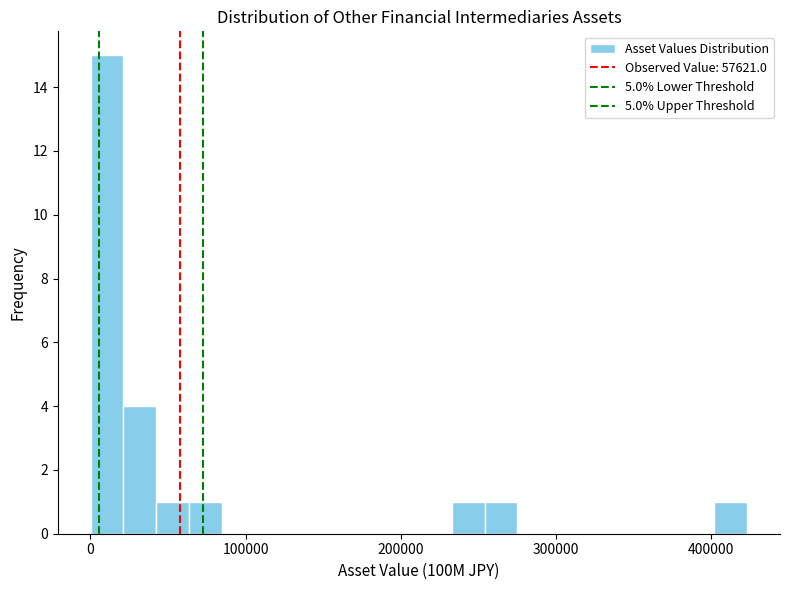

Read against the x-axis, roughly where is the centre of the tallest bar?

10000